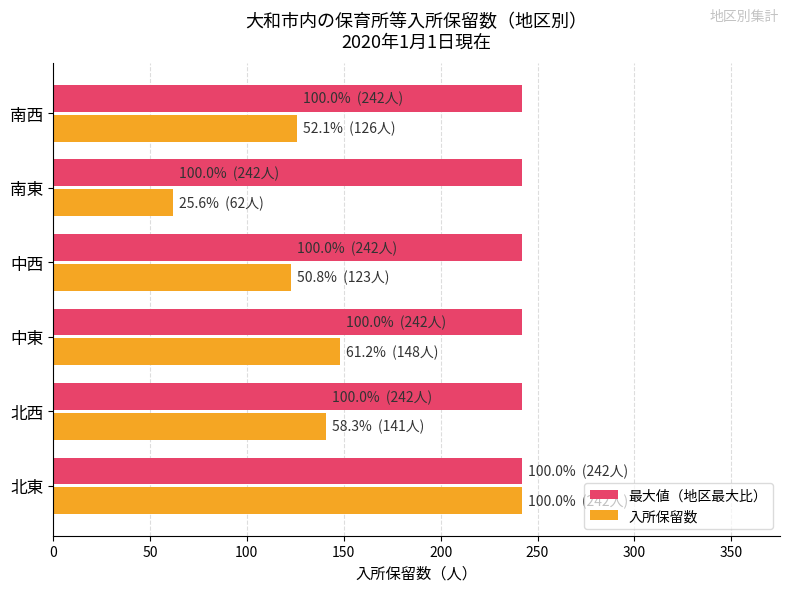

Is it true that 最大値（地区最大比） equals 242 at 北西?

True